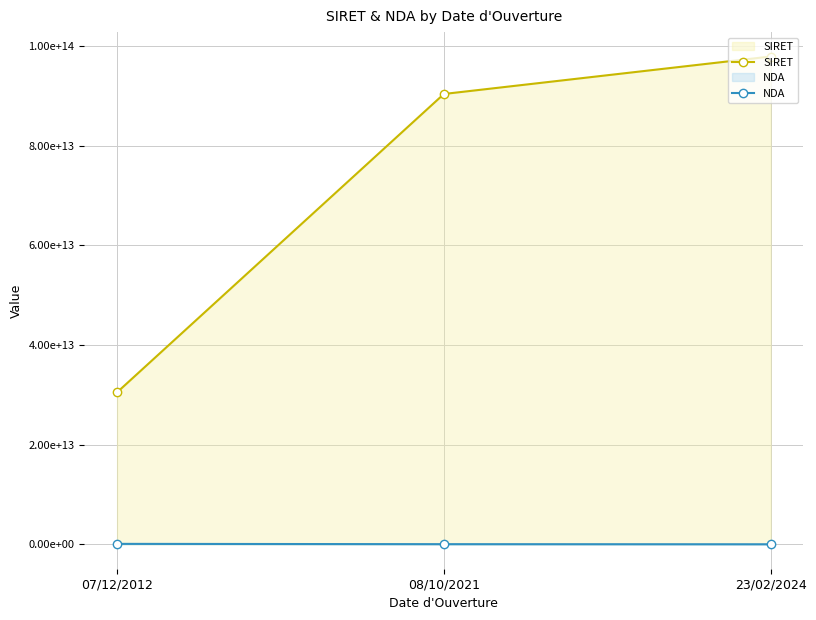

Reading left to right, list all the values displayed in this chart.

SIRET: 07/12/2012=30515452800049	08/10/2021=90406880600010	23/02/2024=97930468000023
NDA: 07/12/2012=93130013513	08/10/2021=32600389660	23/02/2024=11950832495